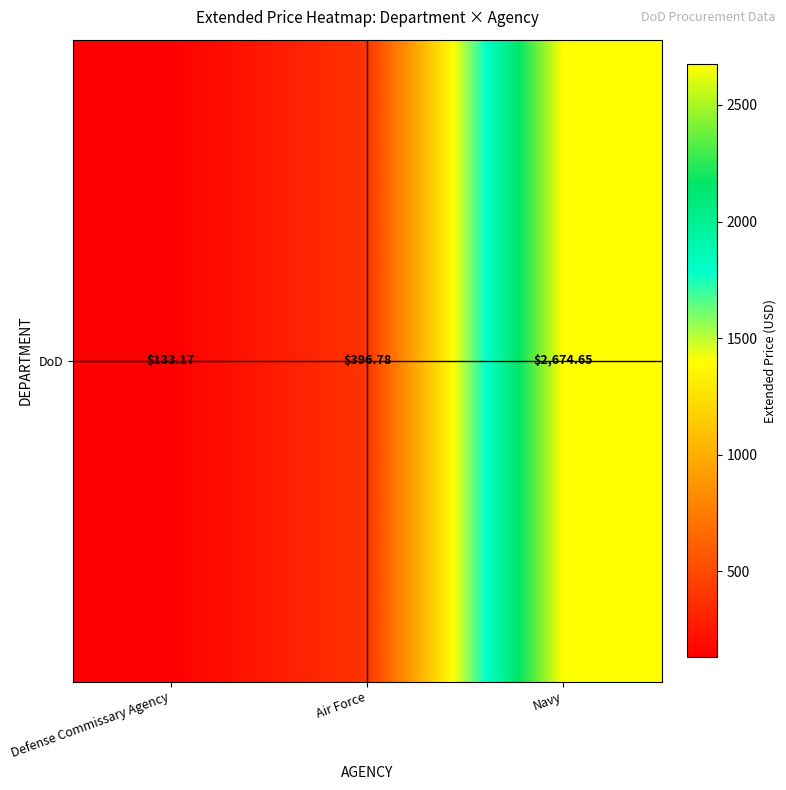

Reading right to left, list all the values displayed in this chart.

2674.7	396.8	133.2